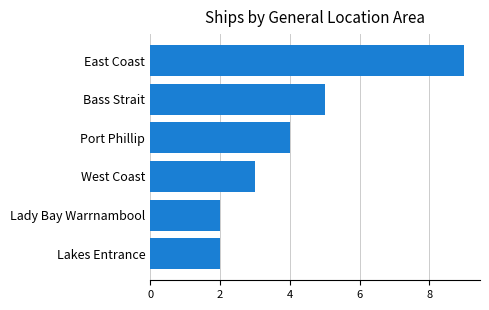

What is the difference between the maximum and minimum values?

7